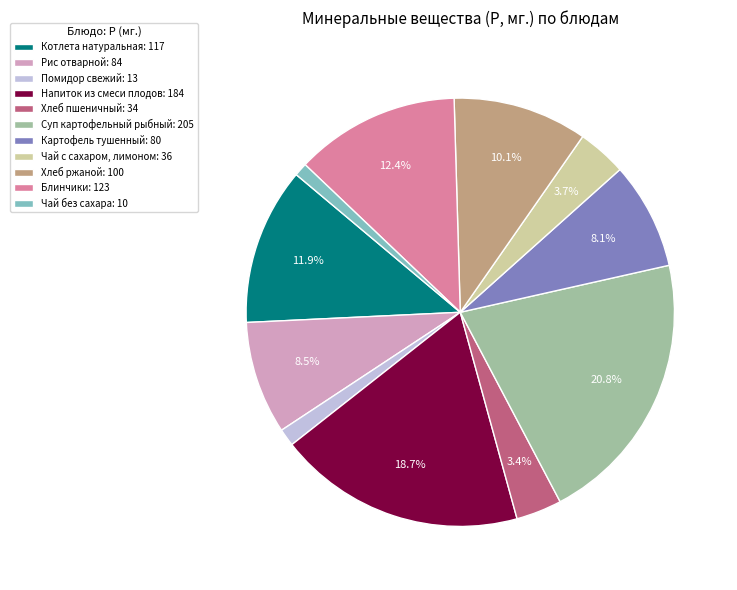

What is the largest slice in the pie chart?

Суп картофельный рыбный: 205